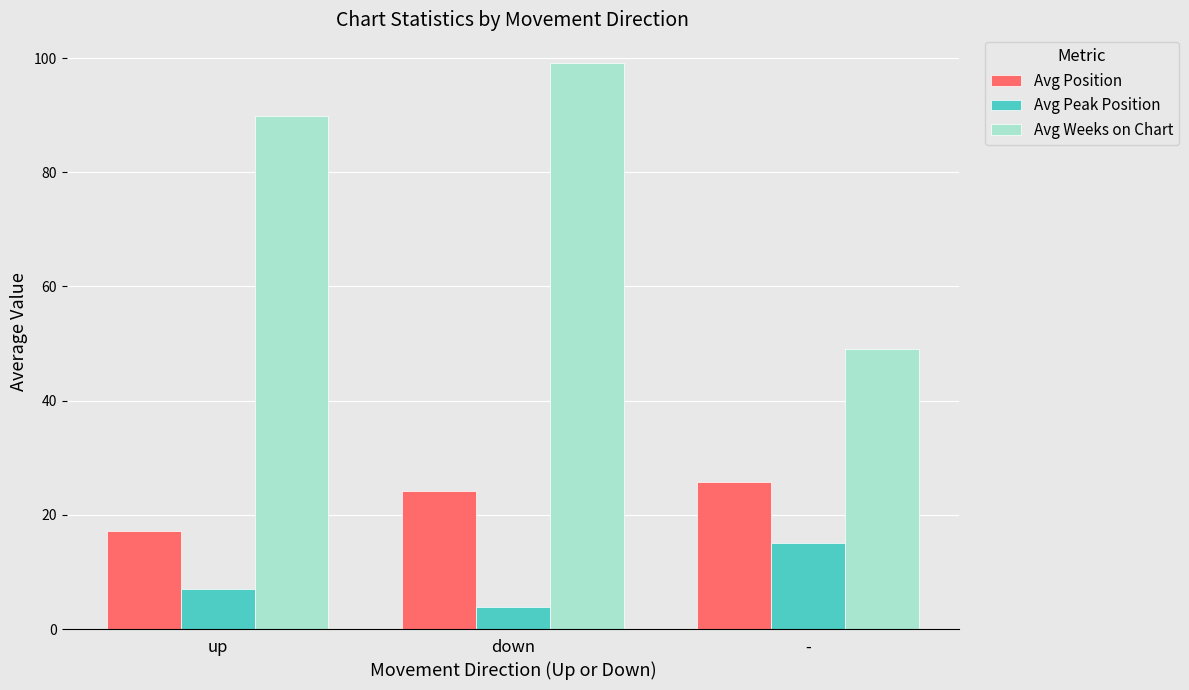

What is the difference between the maximum and minimum values in the Avg Weeks on Chart series?

50.2